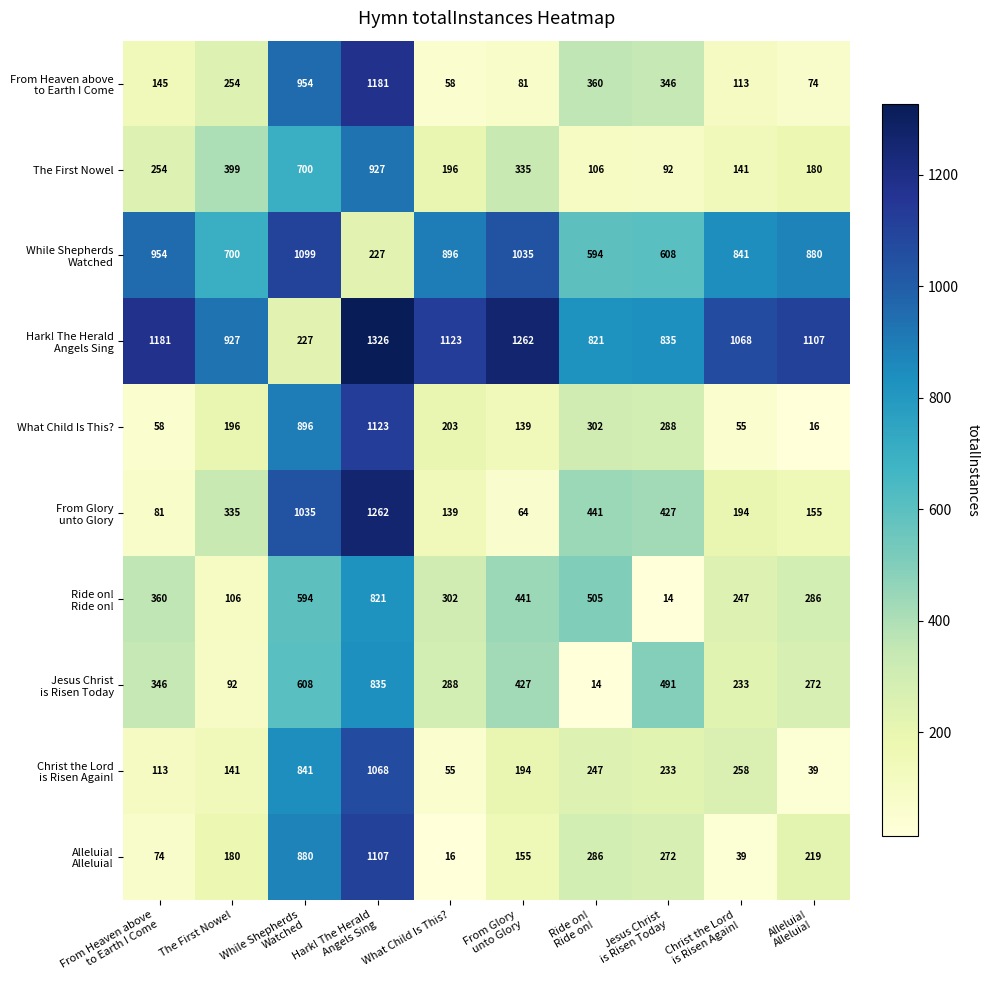

At how many categories does at least one series exceed 549?

10